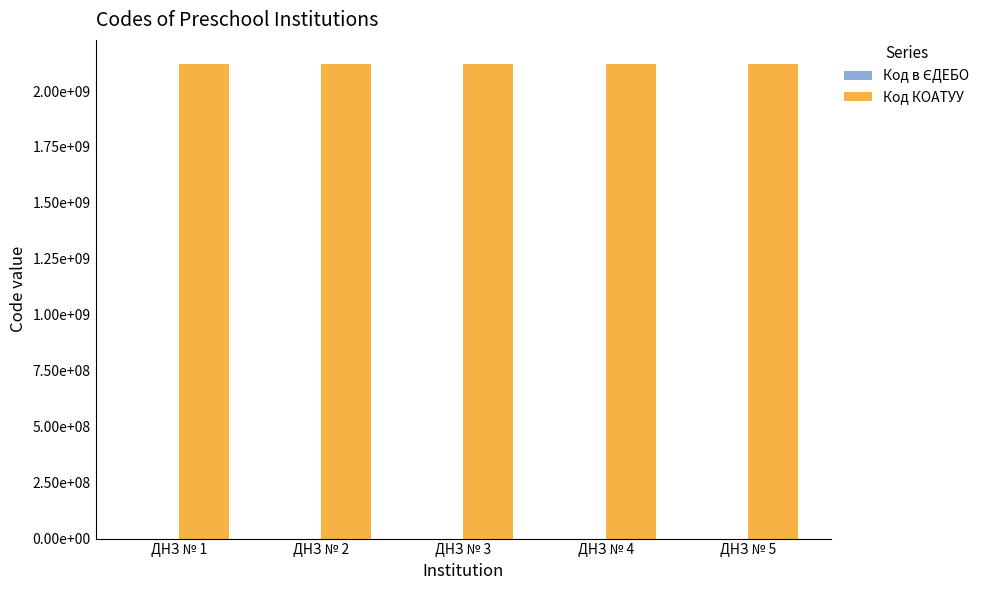

Is it true that Код КОАТУУ equals 2122455100 at ДНЗ № 5?

True